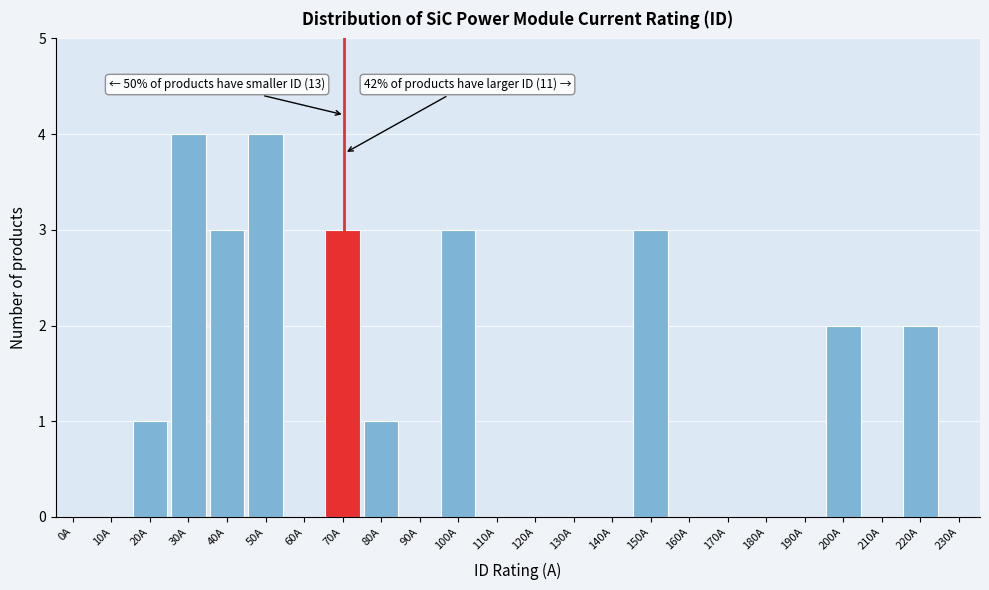

Reading right to left, transcribe all the data shown in this chart.

230A=0	220A=2	210A=0	200A=2	190A=0	180A=0	170A=0	160A=0	150A=3	140A=0	130A=0	120A=0	110A=0	100A=3	90A=0	80A=1	70A=3	60A=0	50A=4	40A=3	30A=4	20A=1	10A=0	0A=0